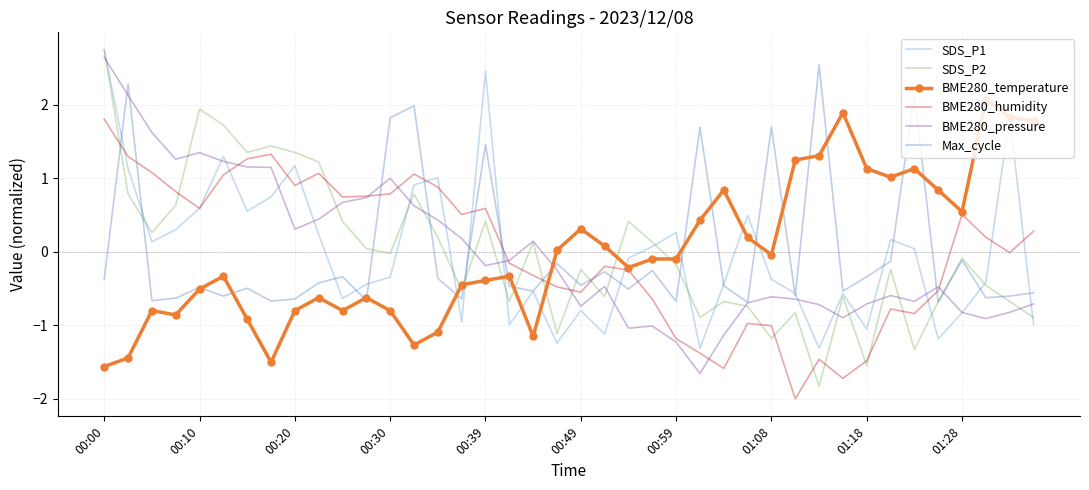

True or false: Max_cycle has more than 0 points higher than both neighbors.

True